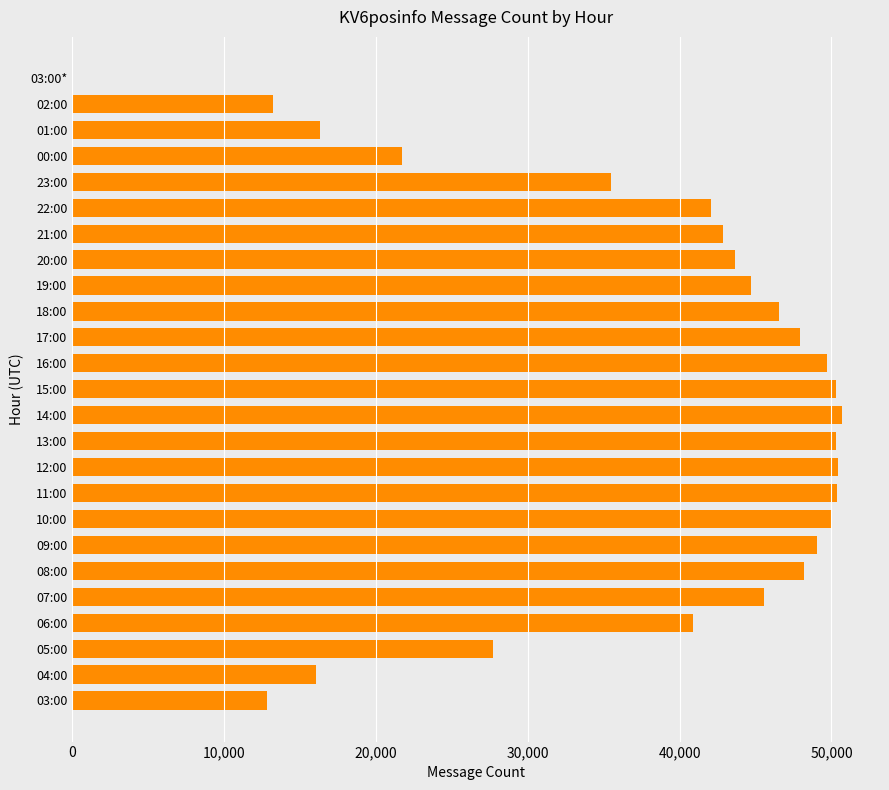

What is the maximum value shown in the chart?

50663